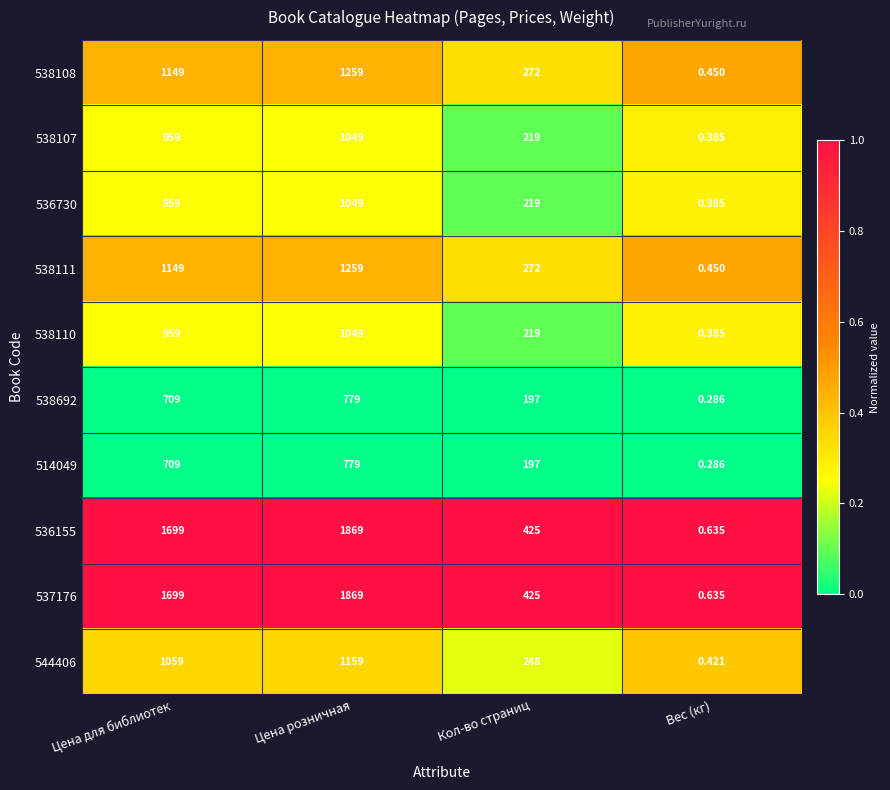

Rank the categories by 538108 value from lowest to highest.

Вес (кг), Кол-во страниц, Цена для библиотек, Цена розничная